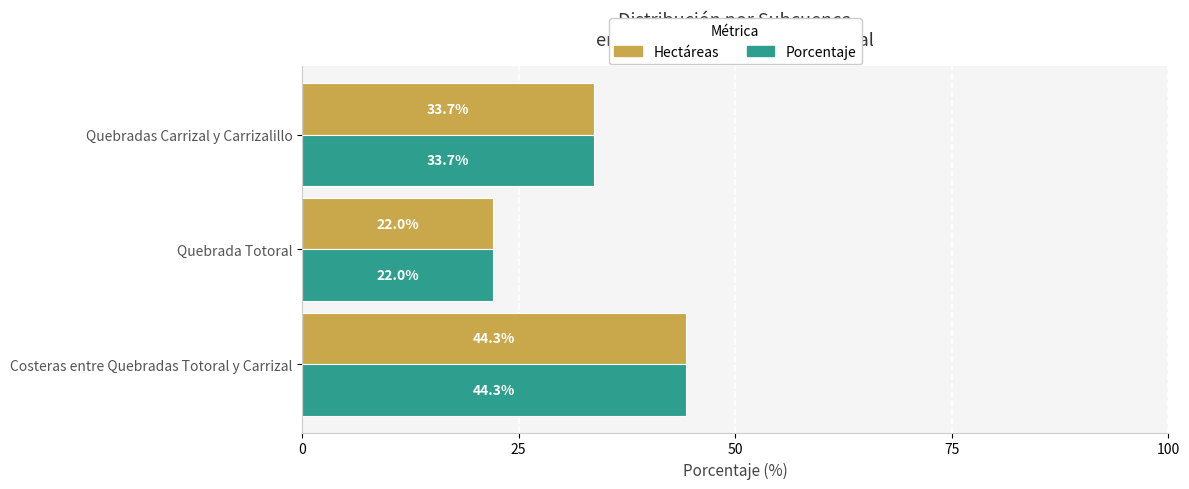

At how many categories does at least one series exceed 24?

2